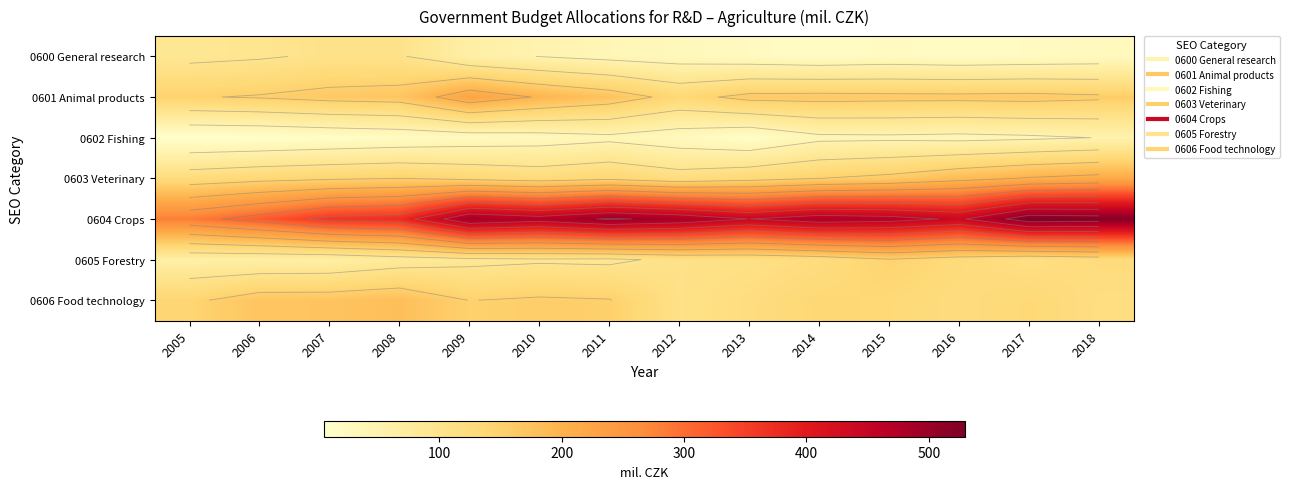

Is the value of 0604 Crops at 2017 greater than the value of 0606 Food technology at 2006?

Yes